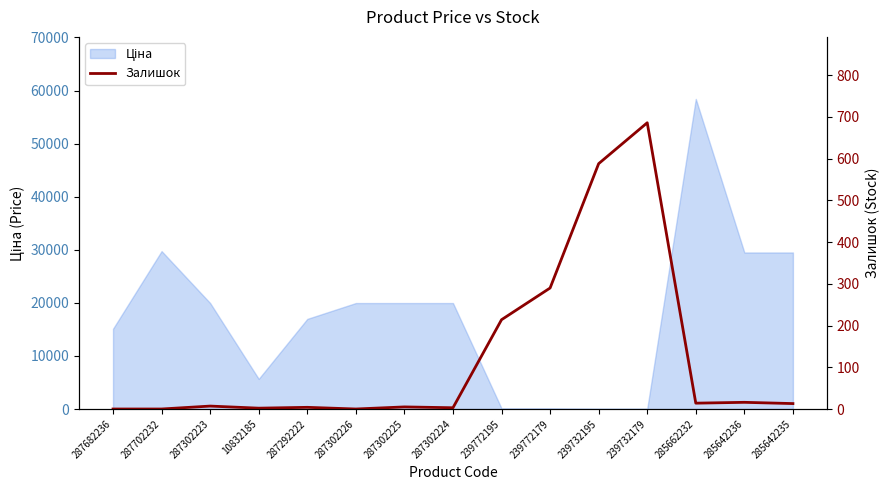

What is the average value?

123